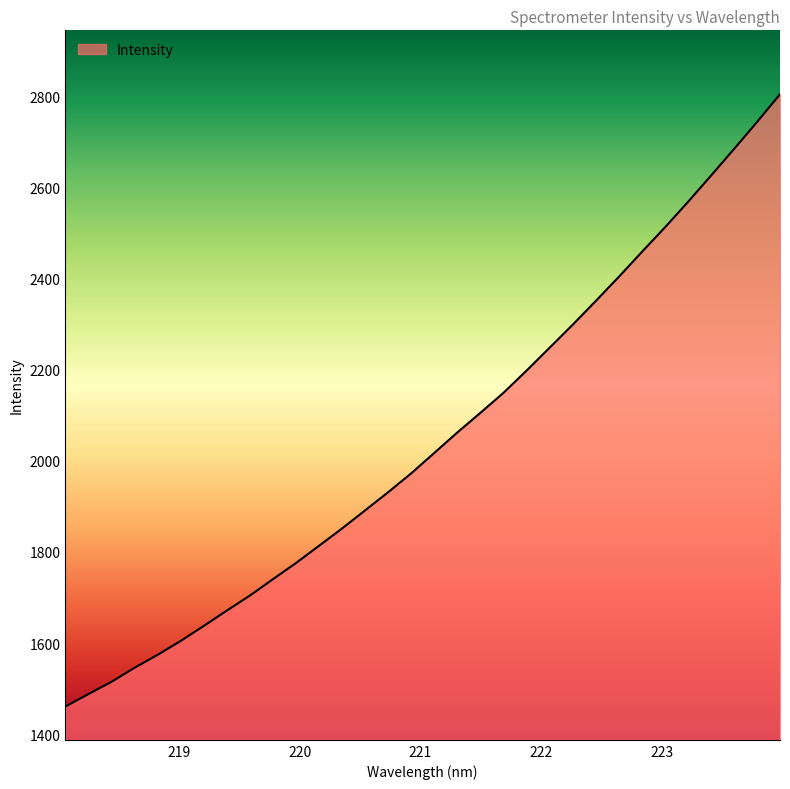

What is the difference between the maximum and minimum values?

1343.1